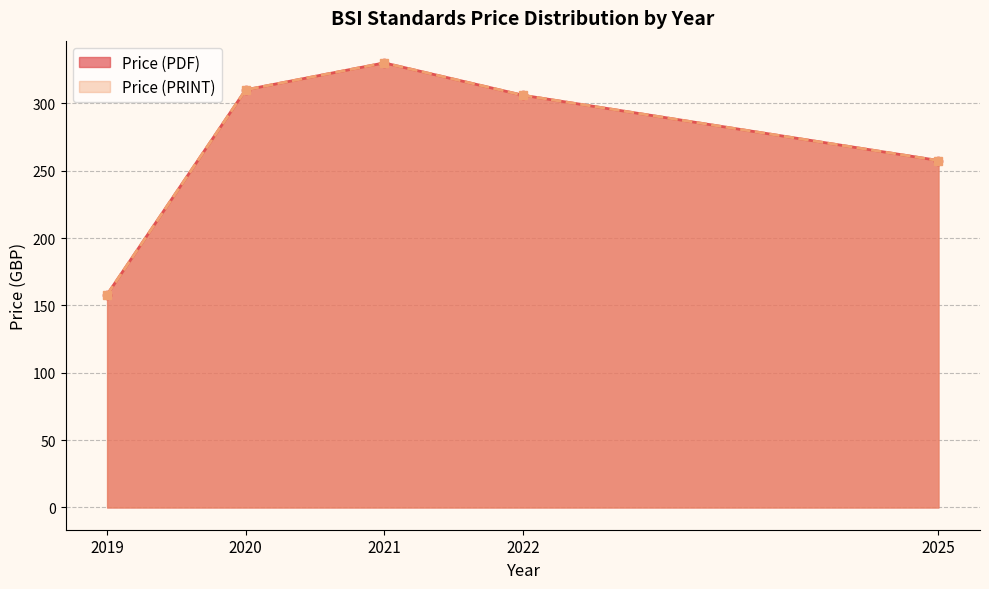

Which series has the largest total across all categories?

Price (PDF)